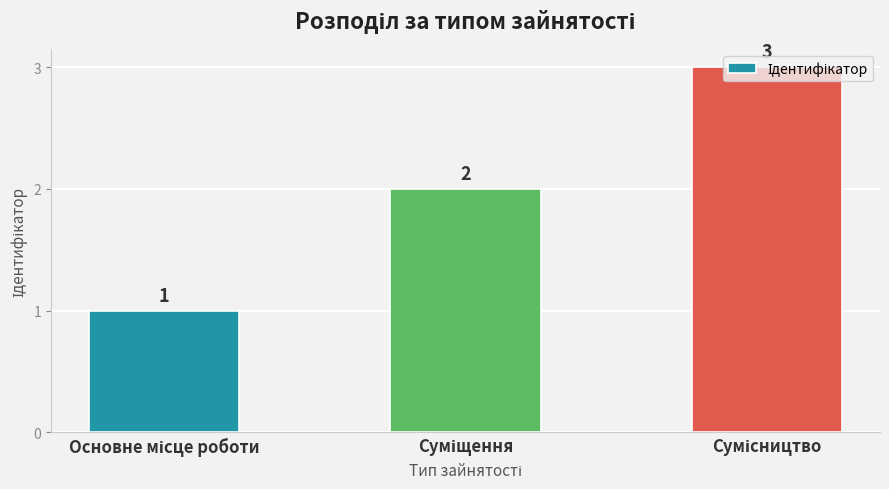

What is the value of the 2nd bar from the left?

2